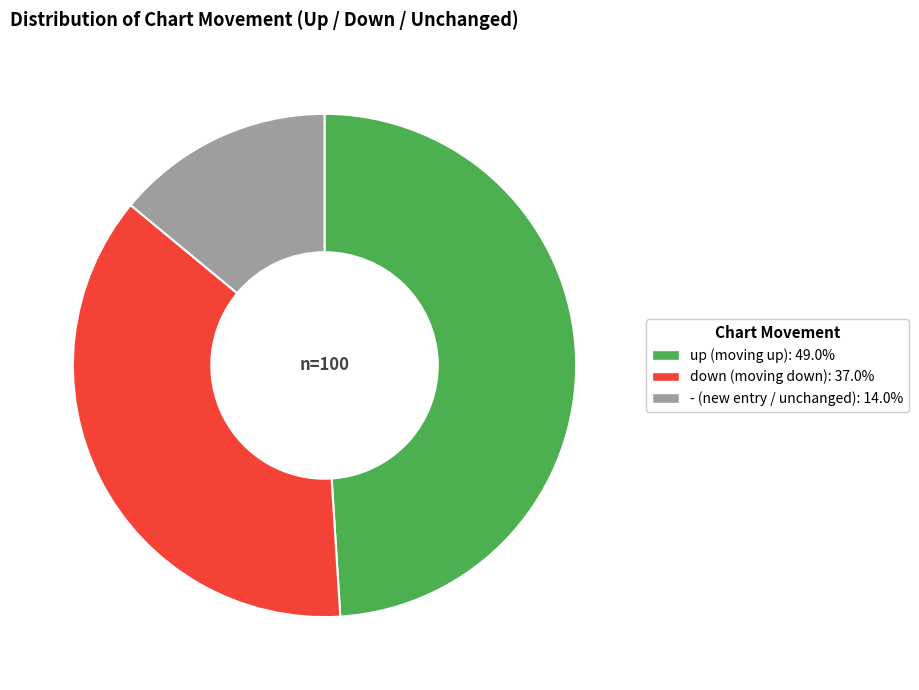

Approximately how many times larger is the value at up compared to down?

1.3